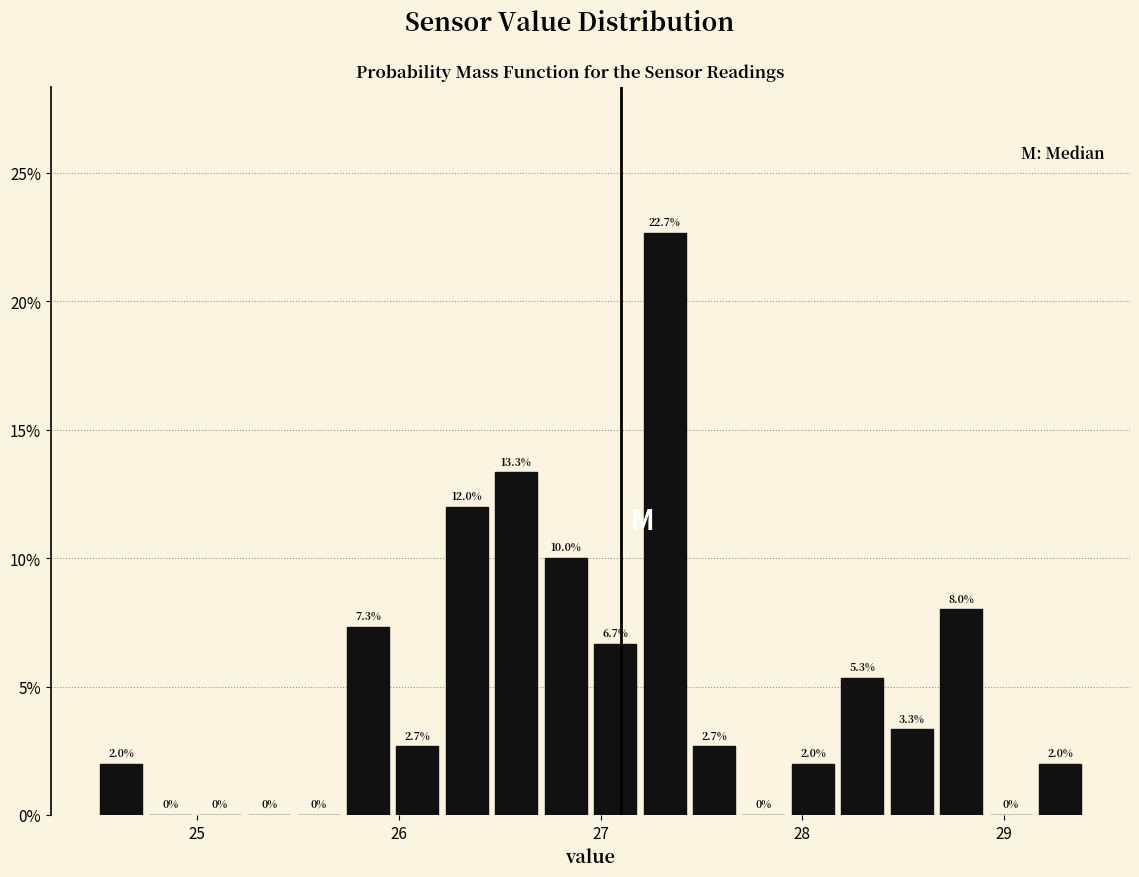

Around what value on the x-axis is the tallest bar? Give the approximate position of its centre, as read against the axis.

27.3